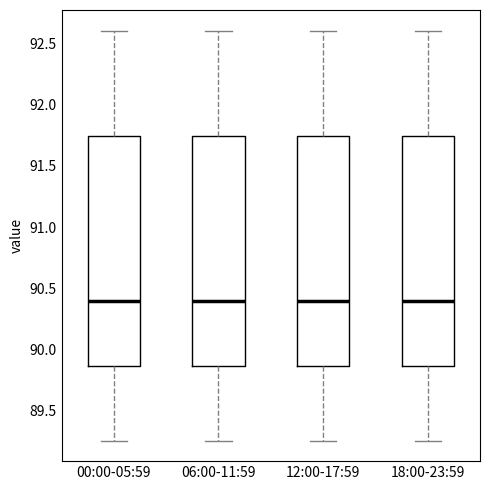

Reading left to right, transcribe this box plot: for each box, give where its median line is, the range the box spans, and where its two whiskers end, as read against the y-axis. The values are not printed on the chart, so give them approximately, as read against the axis.

00:00-05:59: median 90.40, box 89.85 to 91.75, whiskers 89.25 to 92.60
06:00-11:59: median 90.40, box 89.85 to 91.75, whiskers 89.25 to 92.60
12:00-17:59: median 90.40, box 89.85 to 91.75, whiskers 89.25 to 92.60
18:00-23:59: median 90.40, box 89.85 to 91.75, whiskers 89.25 to 92.60